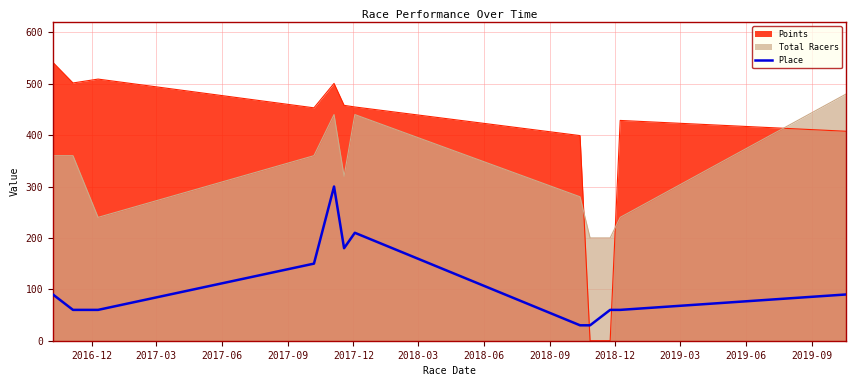

Reading left to right, list all the values displayed in this chart.

90	60	60	150	300	180	210	30	30	60	60	90